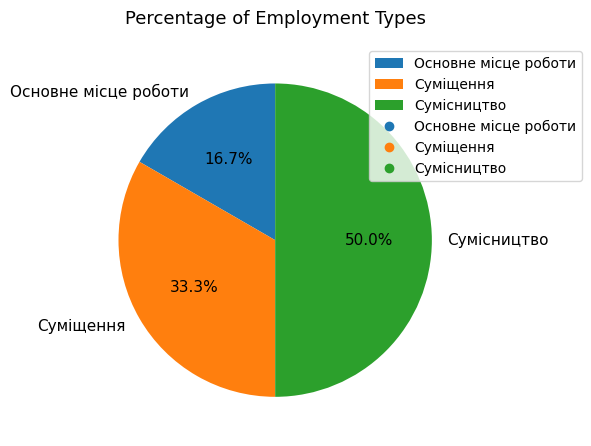

To the nearest percent, what portion does Суміщення represent?

33%